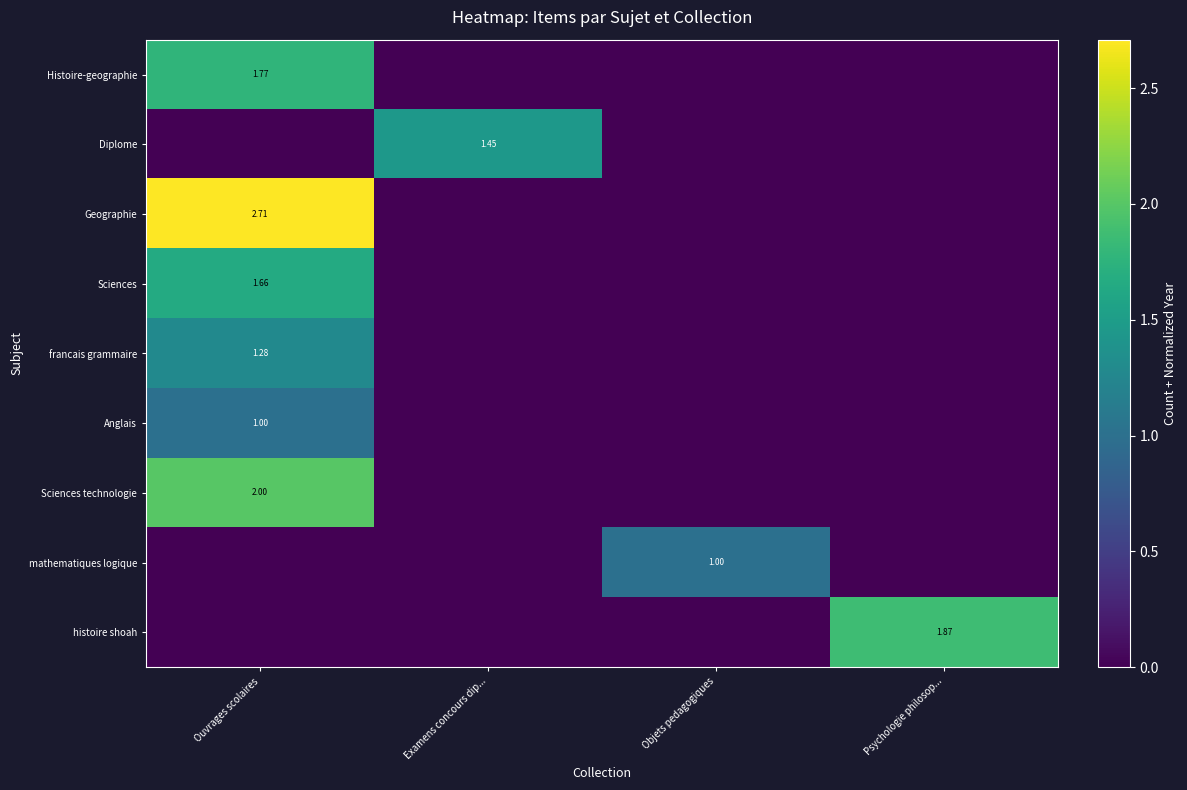

How many categories are shown in the chart?

4